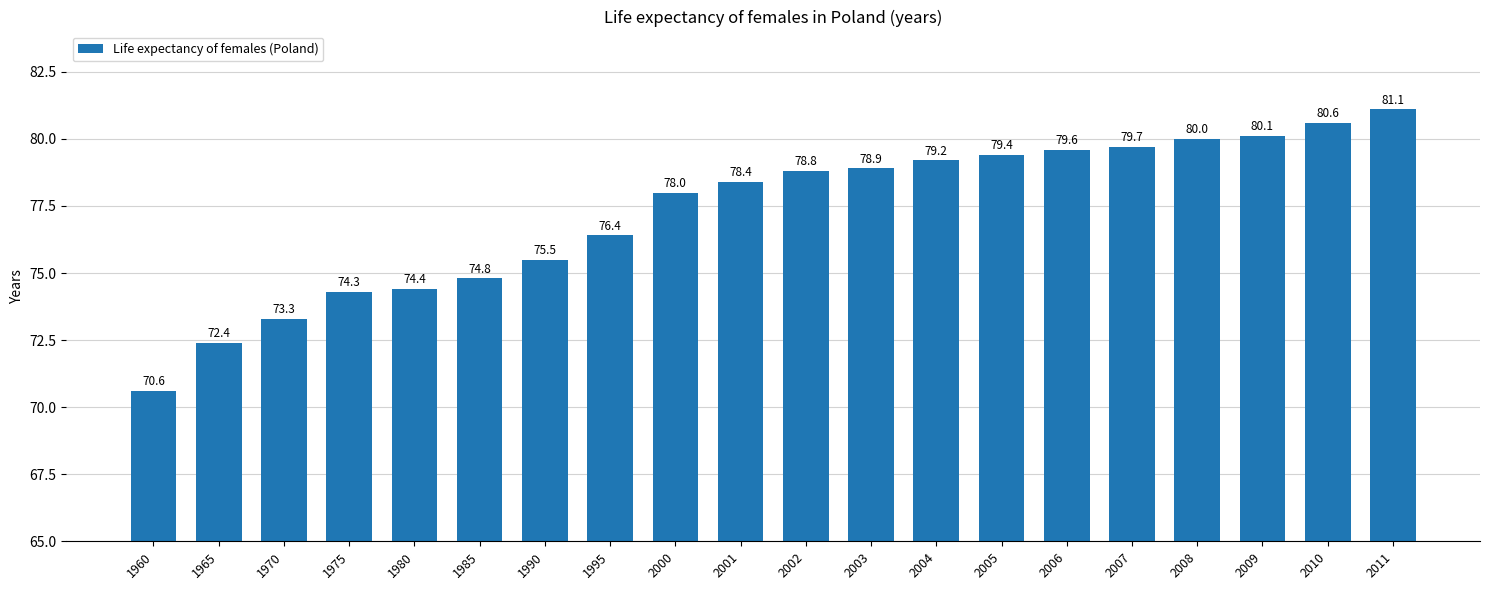

List the labels in order of value, smallest first.

1960, 1965, 1970, 1975, 1980, 1985, 1990, 1995, 2000, 2001, 2002, 2003, 2004, 2005, 2006, 2007, 2008, 2009, 2010, 2011